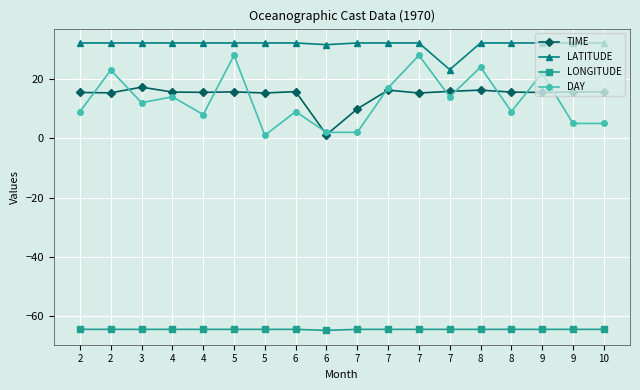

How many lines are shown in the chart?

4